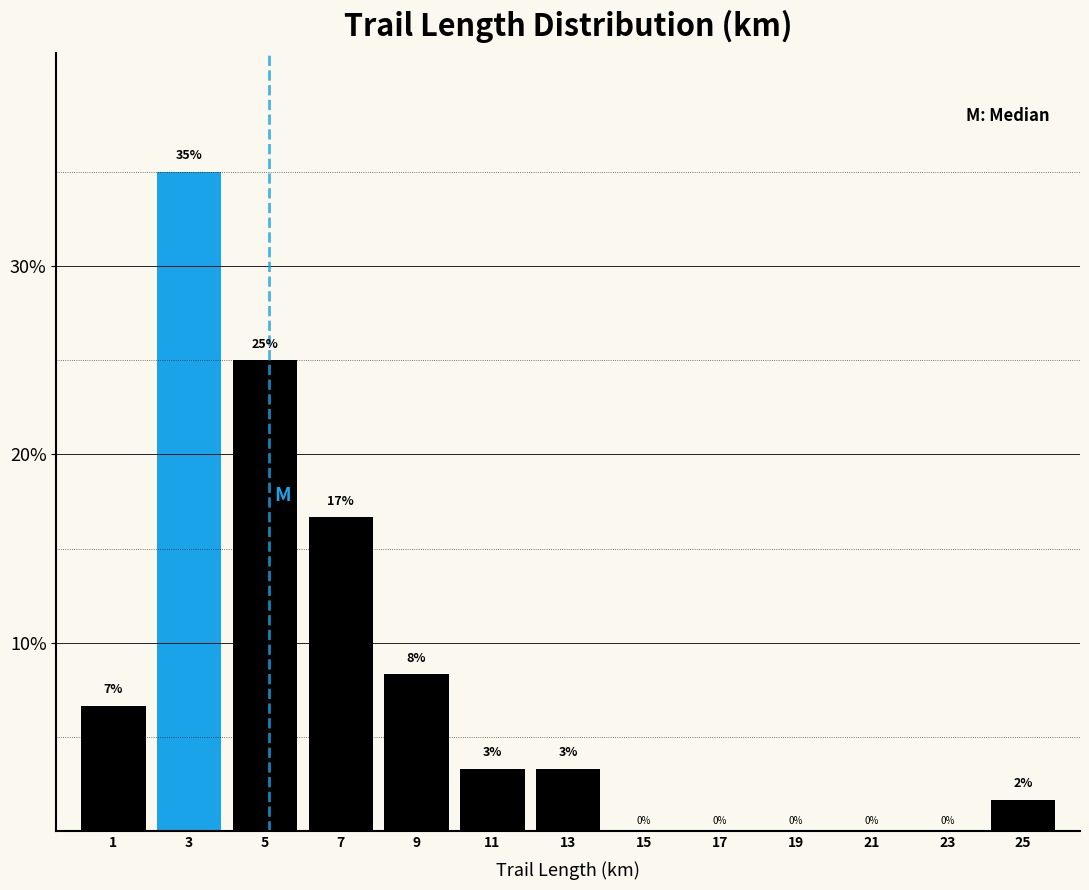

Which range on the x-axis has the tallest bar?

2 to 4